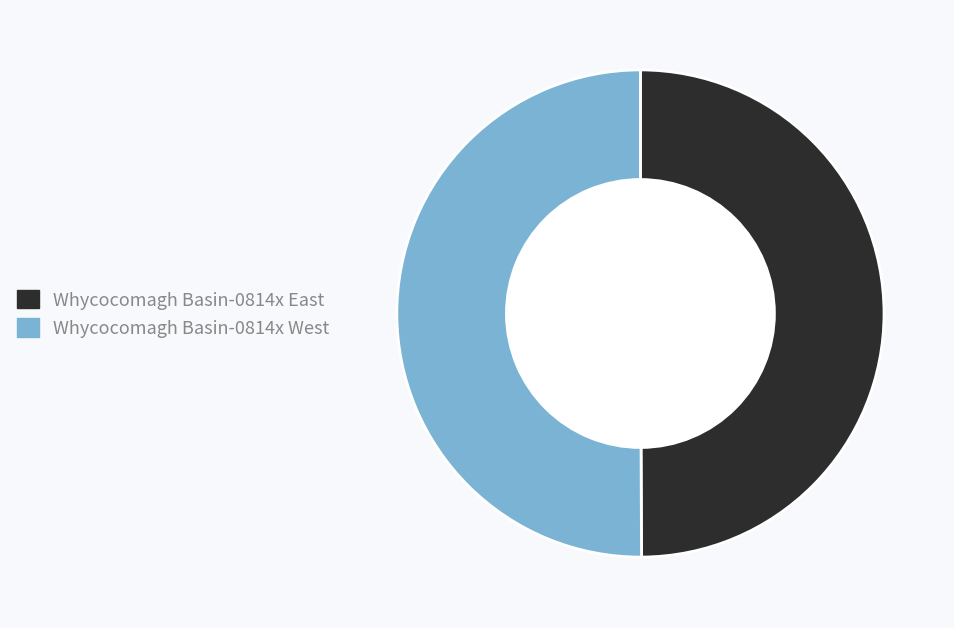

Combined, do Whycocomagh Basin-0814x West and Whycocomagh Basin-0814x East account for over 50%?

Yes